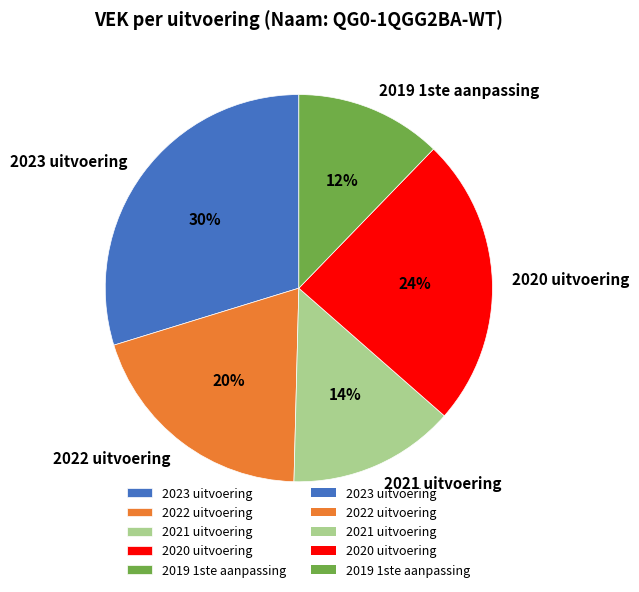

True or false: 2023 uitvoering accounts for 30% of the total.

True